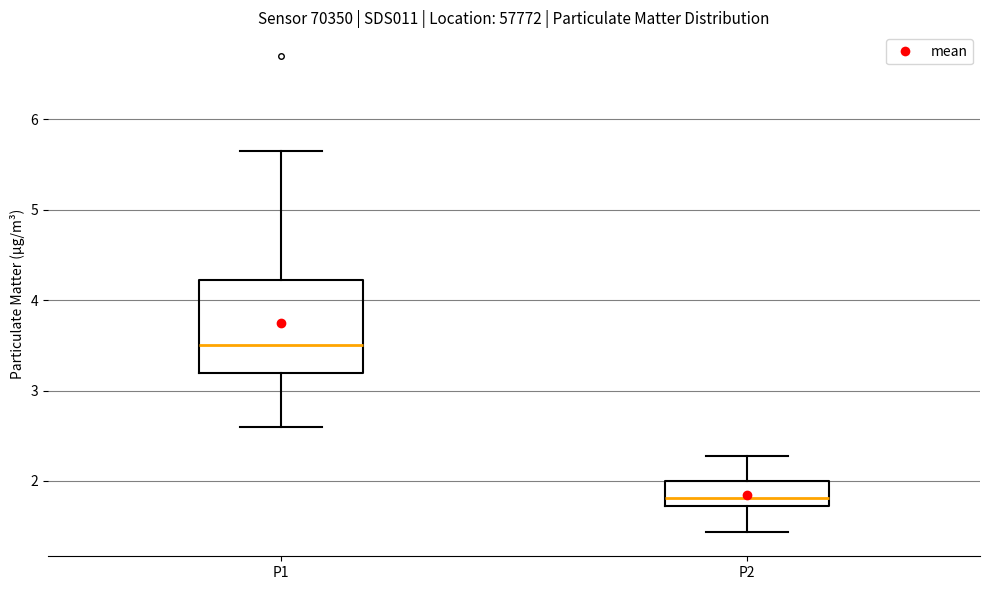

Reading left to right, read every box against the y-axis: the position of its median line, the range the box covers, and the ends of its whiskers. The values are not printed on the chart, so give them approximately, as read against the axis.

P1: median 3.5, box 3.2 to 4.2, whiskers 2.6 to 5.7
P2: median 1.8, box 1.7 to 2.0, whiskers 1.4 to 2.3